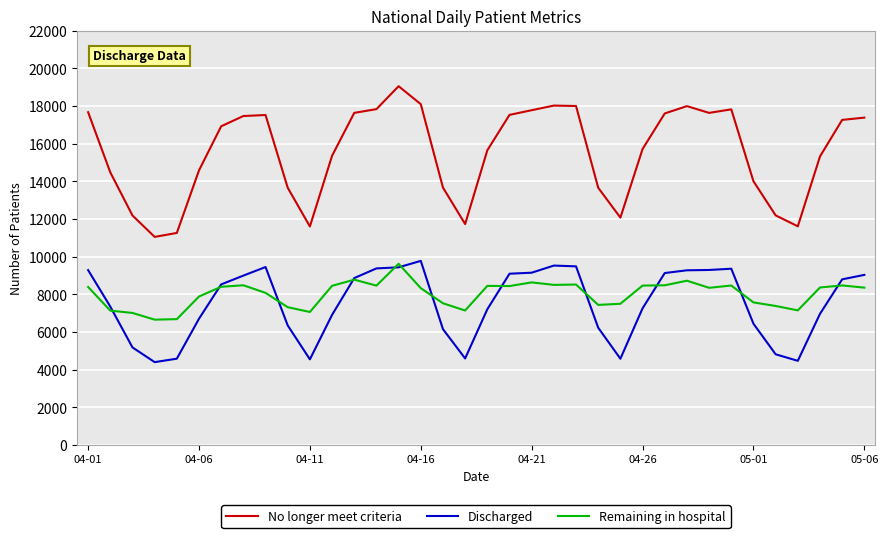

What is the maximum value for Discharged?

9769